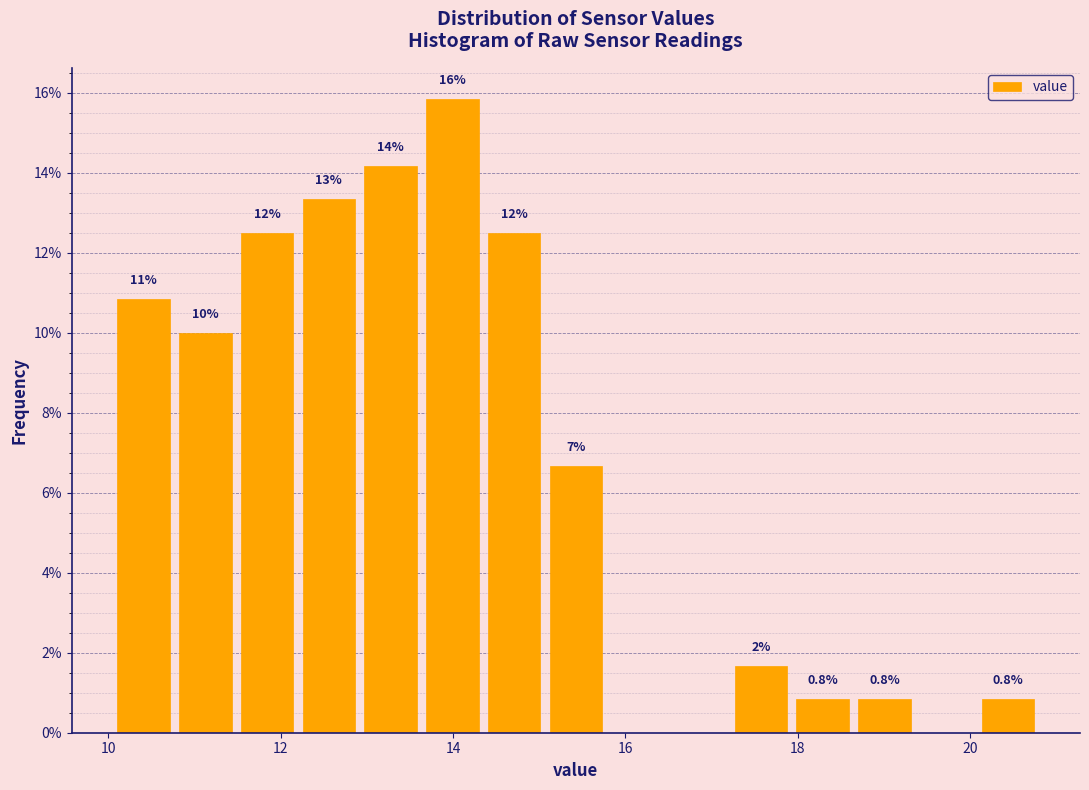

Around what value on the x-axis is the tallest bar? Give the approximate position of its centre, as read against the axis.

14.0